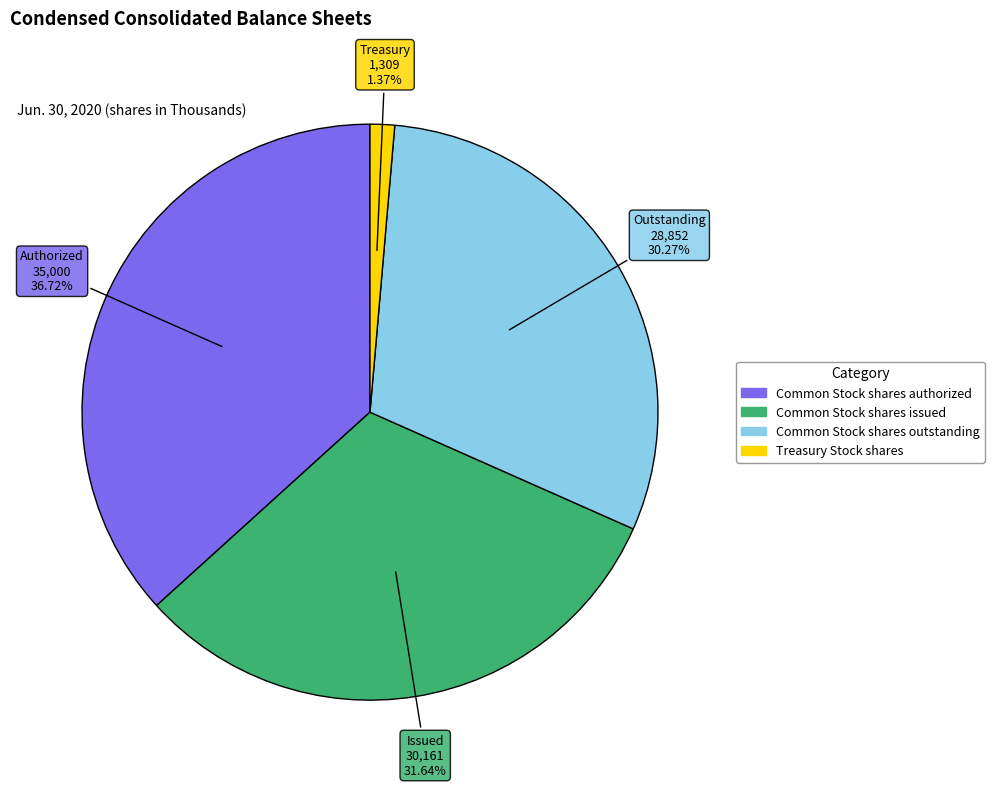

Which category has the biggest portion of the pie?

Authorized 35,000